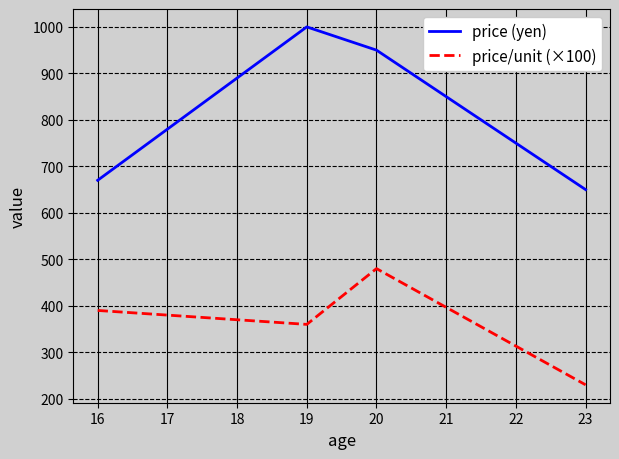

Which category has the lowest value in the price/unit (×100) series?

23